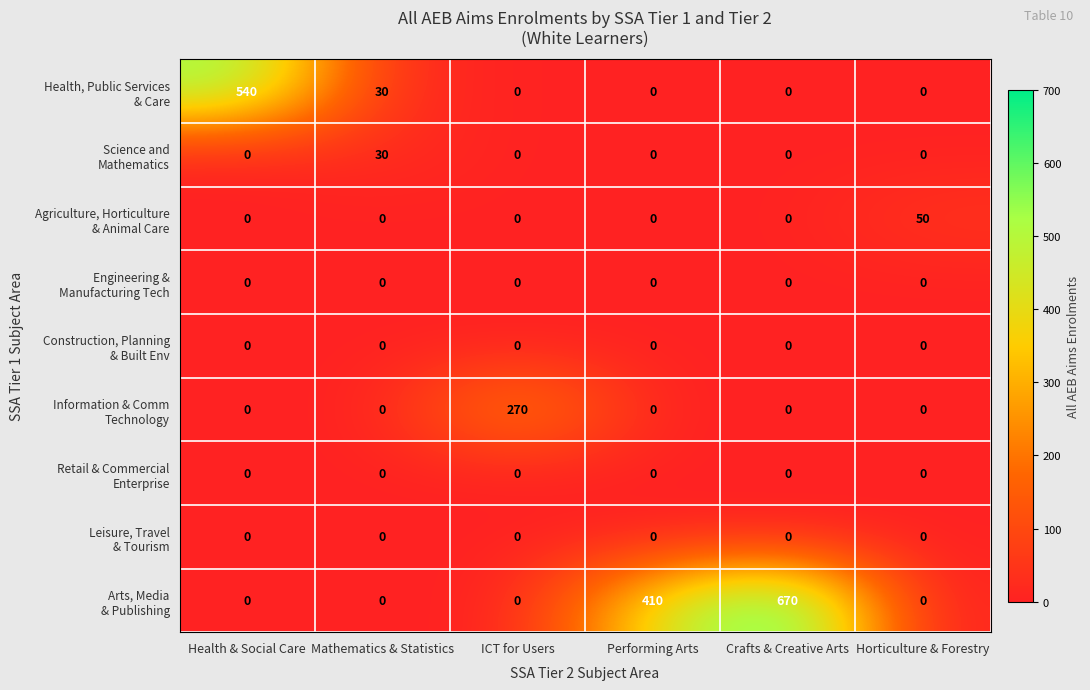

What is the difference between the highest and lowest values at Crafts & Creative Arts?

670